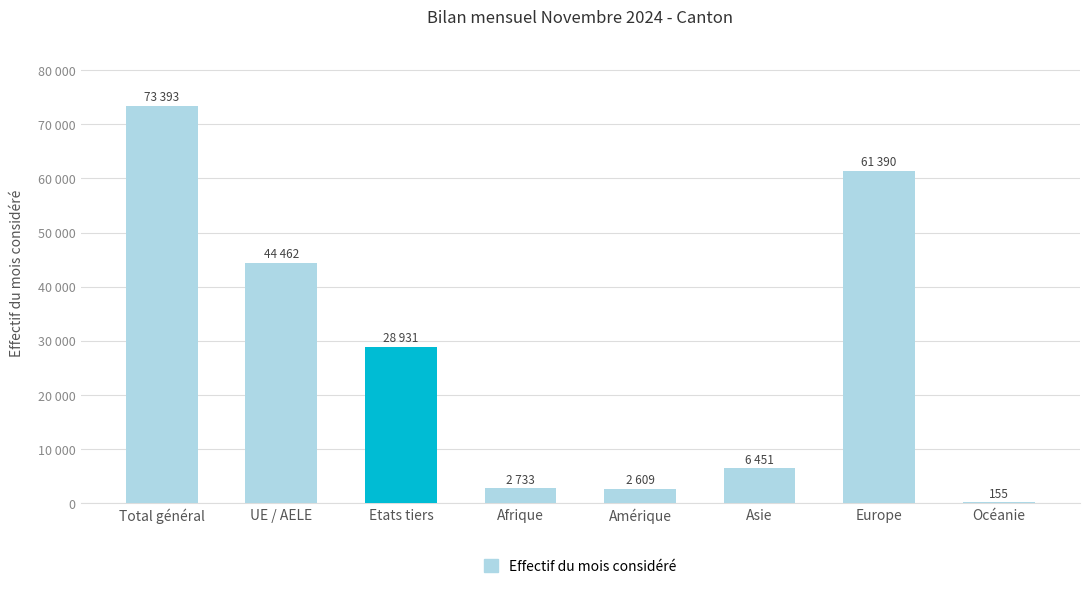

At which category does the chart reach its minimum across all series?

Océanie